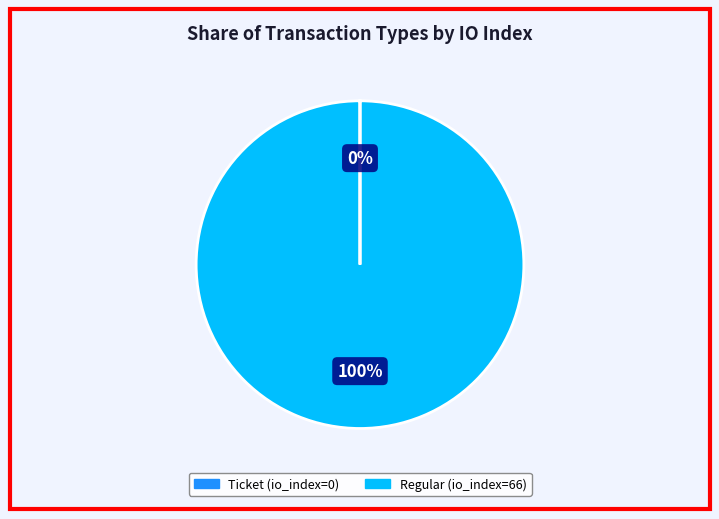

Is there a majority slice in this chart?

Yes